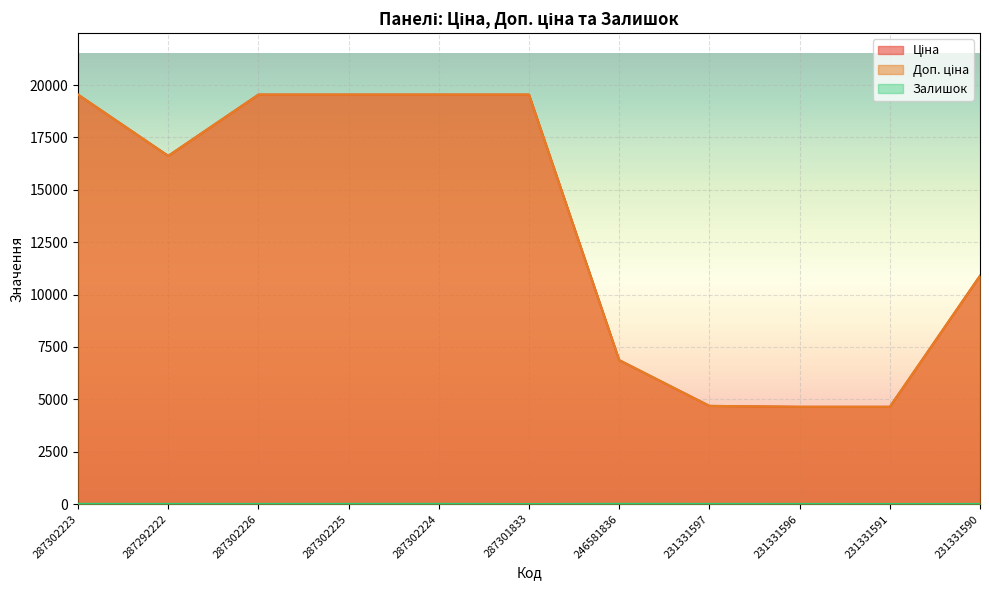

What are all the series names shown in the legend?

Ціна, Доп. ціна, Залишок